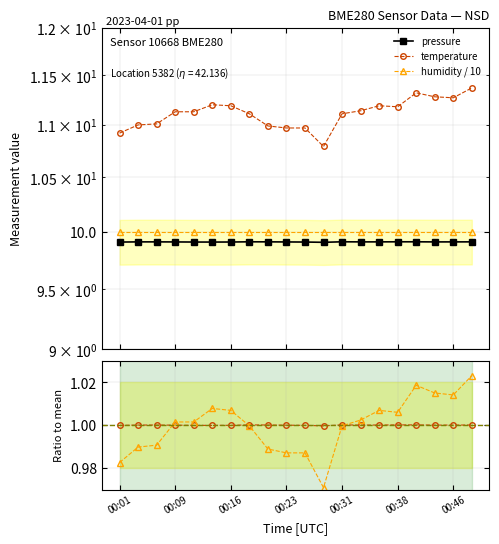

What position from the right is 14?

6